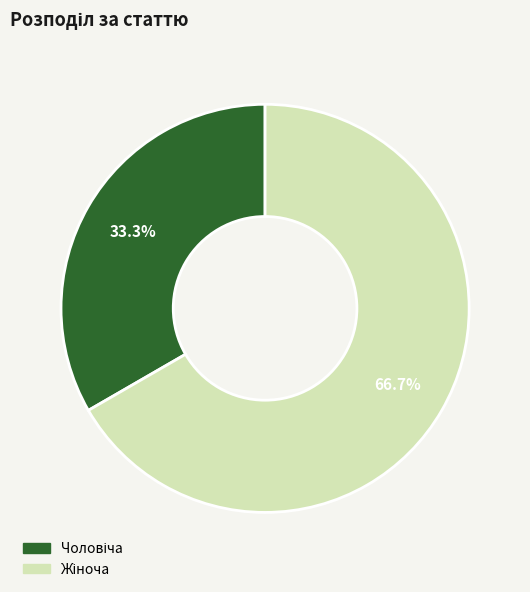

Count the number of slices in the pie.

2